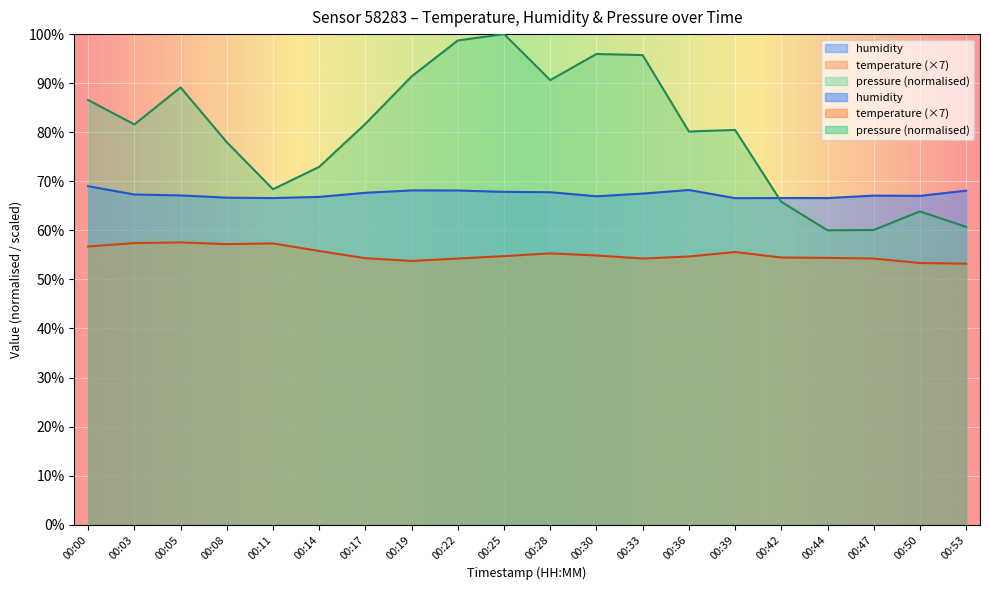

At which category does the chart reach its peak across all series?

00:25